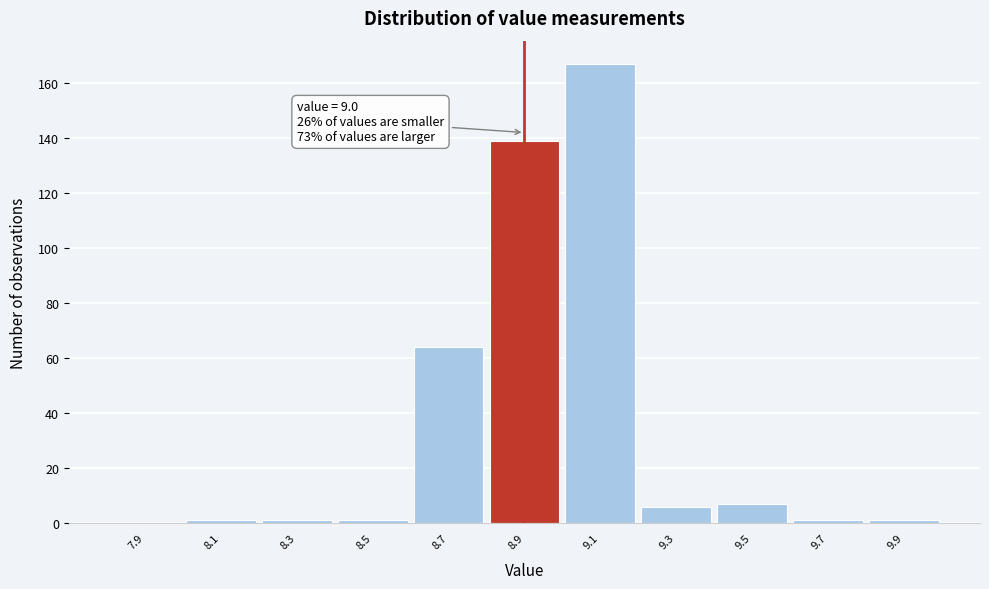

Reading left to right, what are all the values shown in this chart?

7.9=0	8.1=1	8.3=1	8.5=1	8.7=64	8.9=139	9.1=167	9.3=6	9.5=7	9.7=1	9.9=1